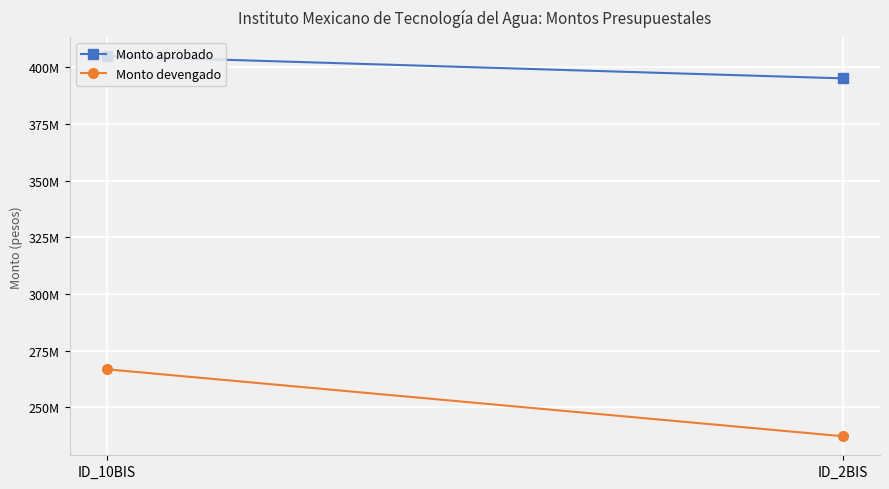

Rank the series by their maximum value, from lowest to highest.

Monto devengado, Monto aprobado